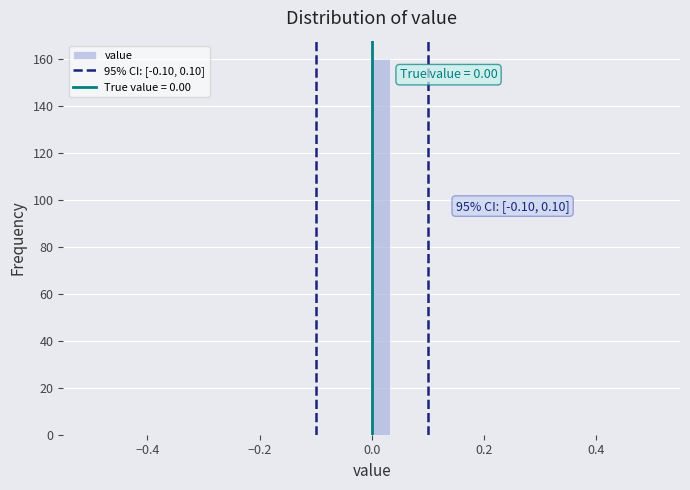

Read against the x-axis, roughly where is the centre of the tallest bar?

0.02